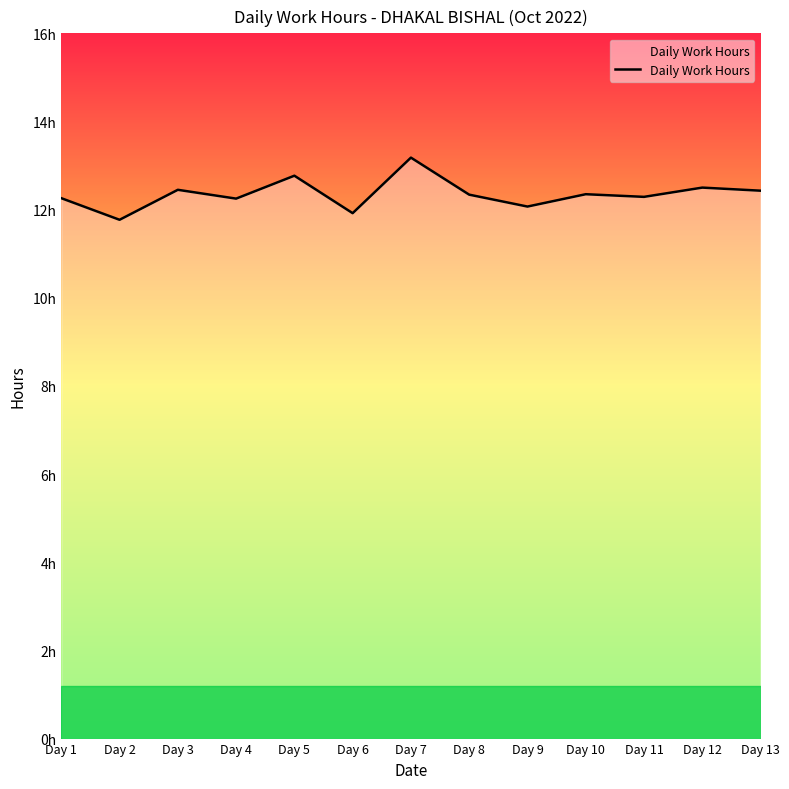

What is the greatest value displayed?

13.2